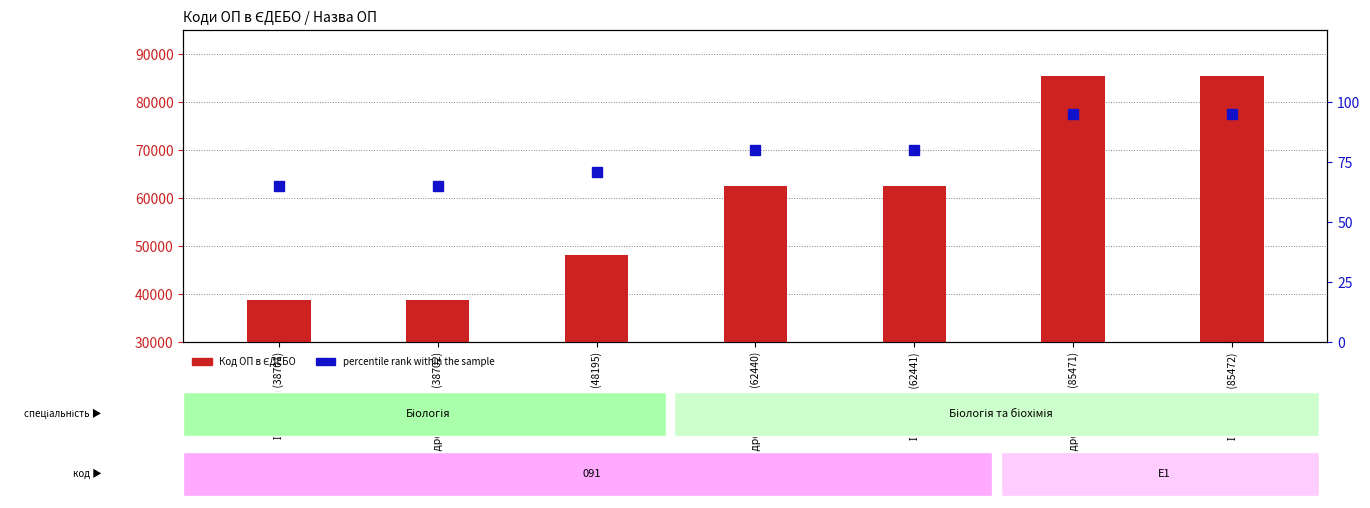

Reading left to right, what are all the values shown in this chart?

Код ОП в ЄДЕБО: Іхтіологія (38701)=38701	Гідробіологія (38702)=38702	Біологія (48195)=48195	Гідробіологія (62440)=62440	Іхтіологія (62441)=62441	Гідробіологія (85471)=85471	Іхтіологія (85472)=85472
percentile rank within the sample: Іхтіологія (38701)=65	Гідробіологія (38702)=65	Біологія (48195)=71	Гідробіологія (62440)=80	Іхтіологія (62441)=80	Гідробіологія (85471)=95	Іхтіологія (85472)=95